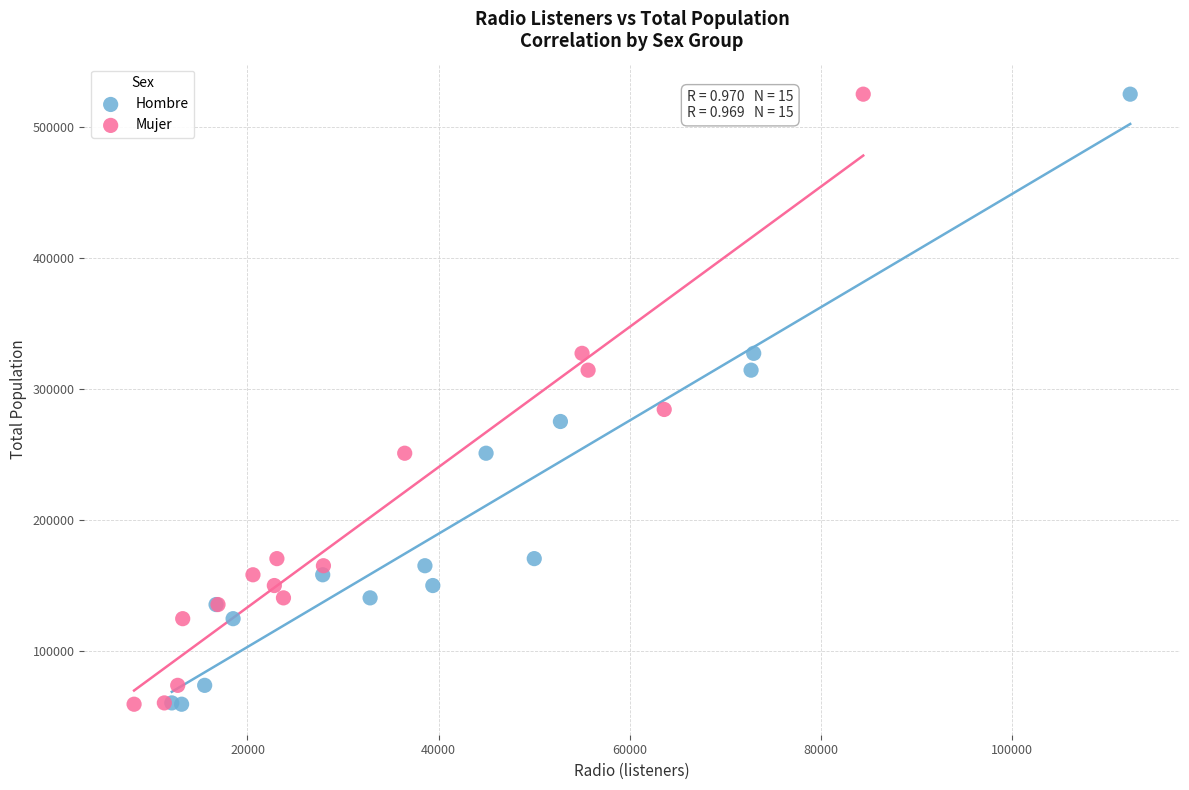

What are all the series names shown in the legend?

Hombre, Mujer